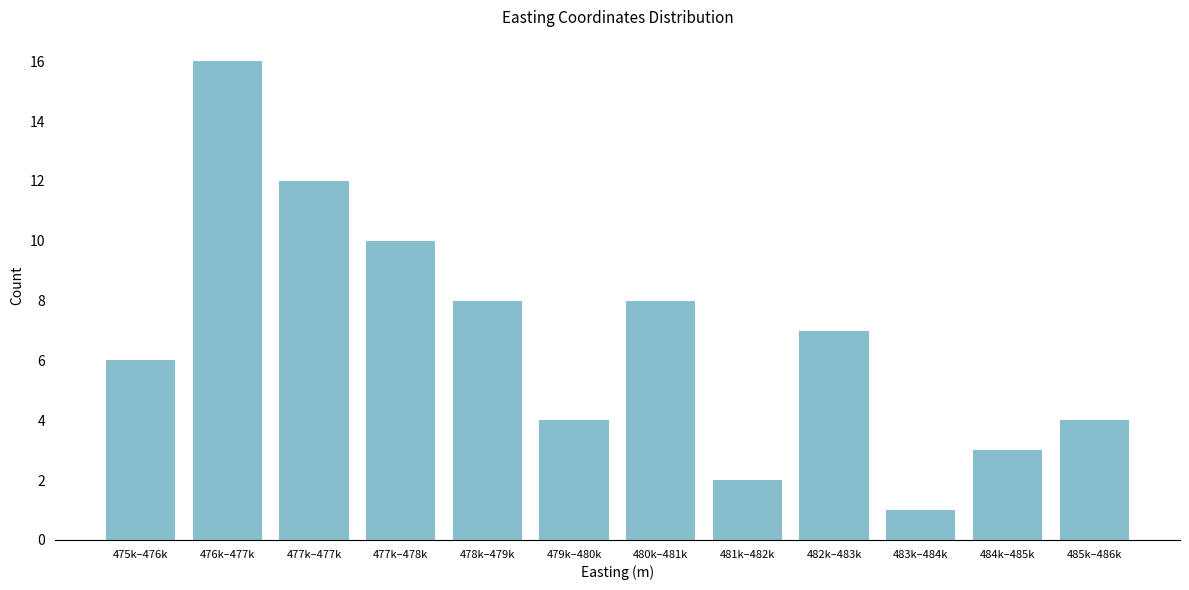

Reading left to right, list all the values displayed in this chart.

6	16	12	10	8	4	8	2	7	1	3	4